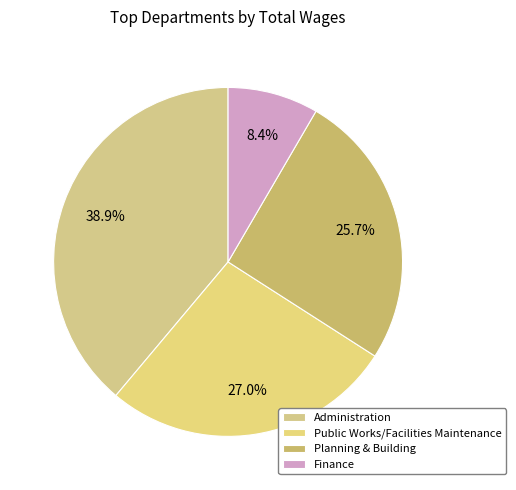

Does Public Works/Facilities Maintenance represent more than half of the total?

No